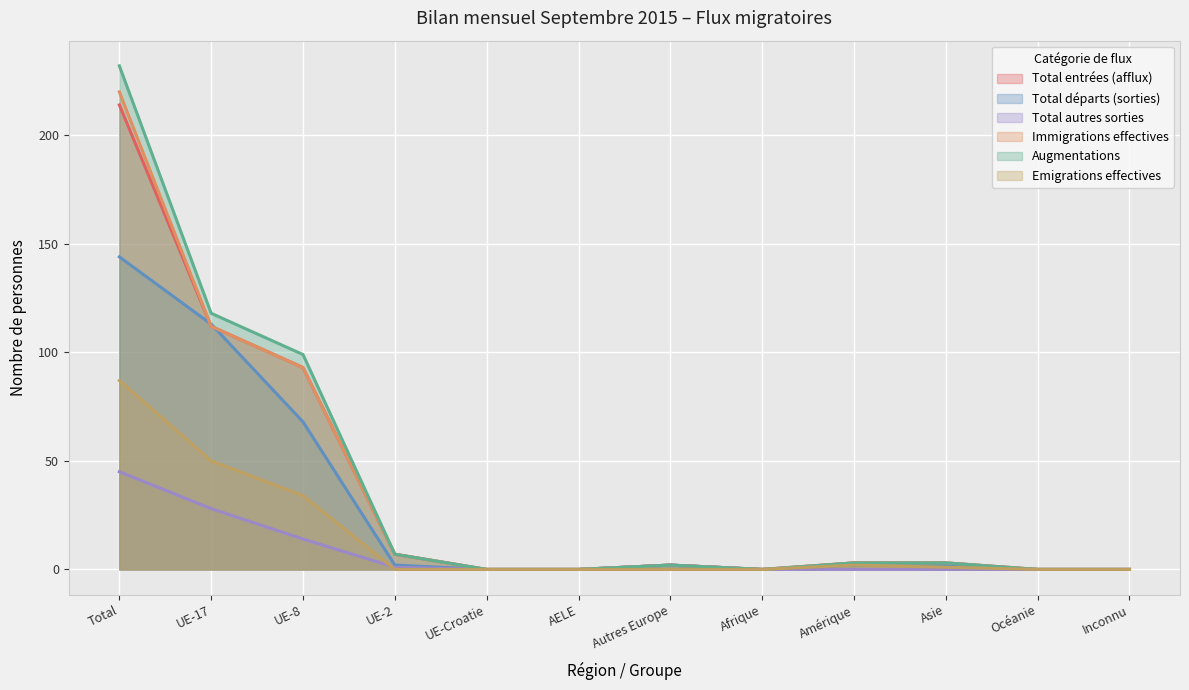

At how many categories does at least one series exceed 20?

3